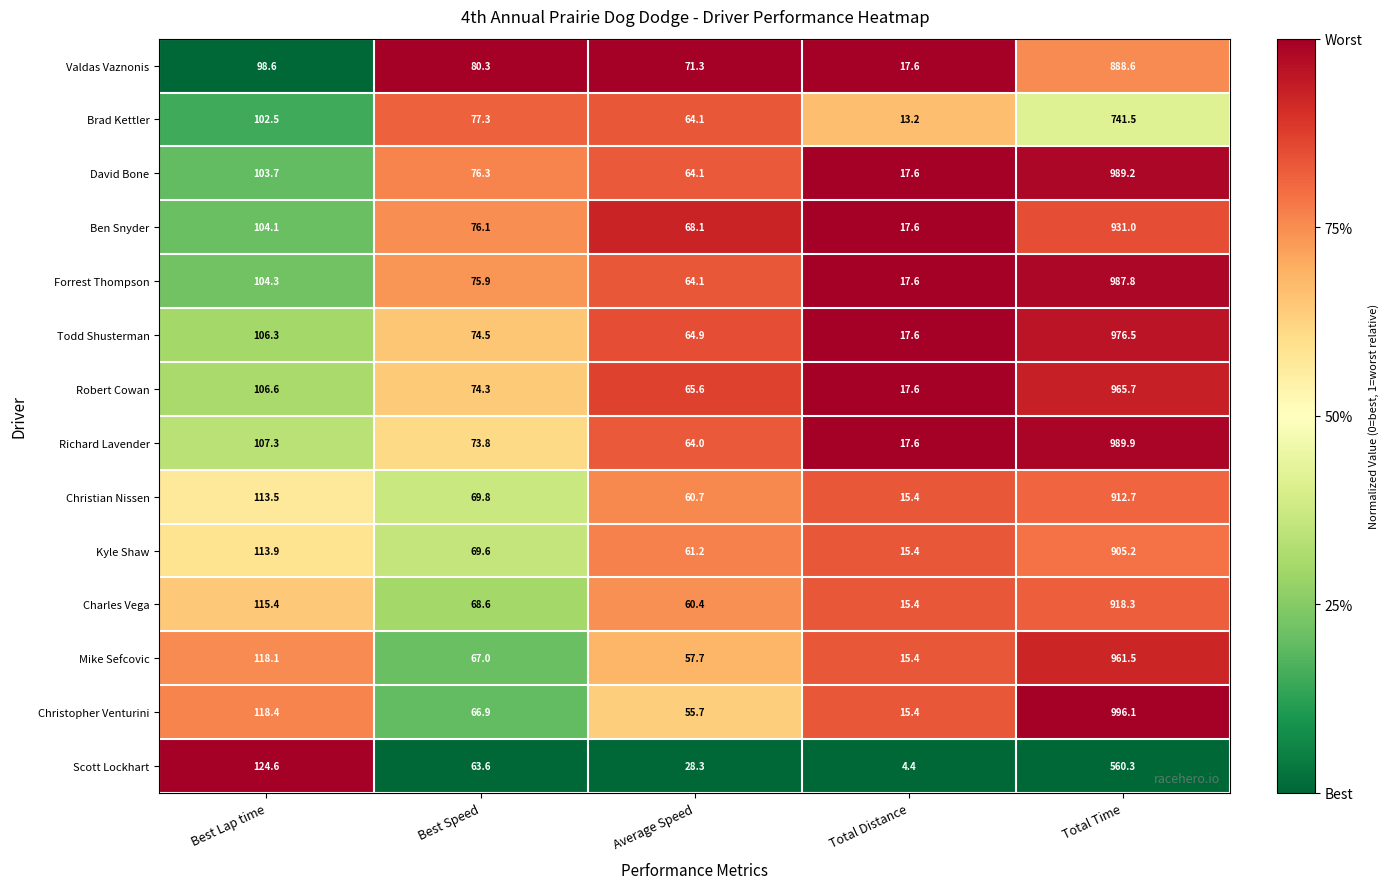

Which series has the largest total across all categories?

Richard Lavender